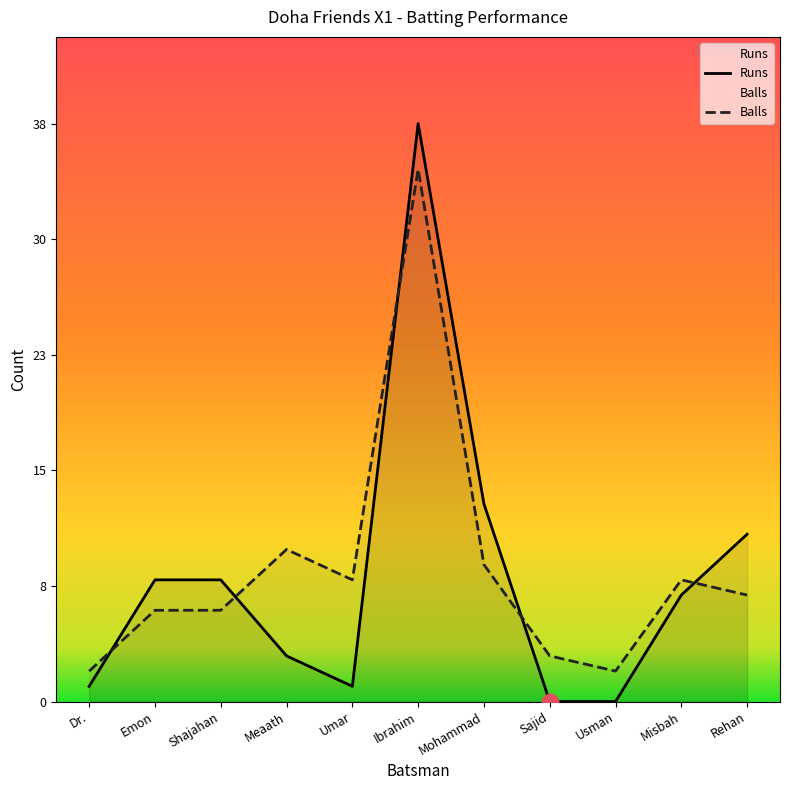

Rank the series at Shajahan from lowest to highest value.

Balls, Runs